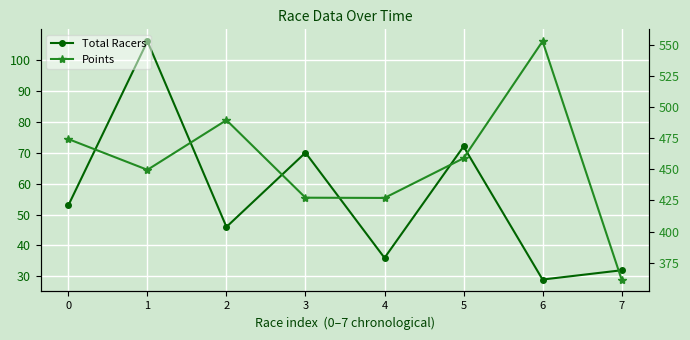

Is the value of Points at 0 greater than the value of Total Racers at 6?

Yes